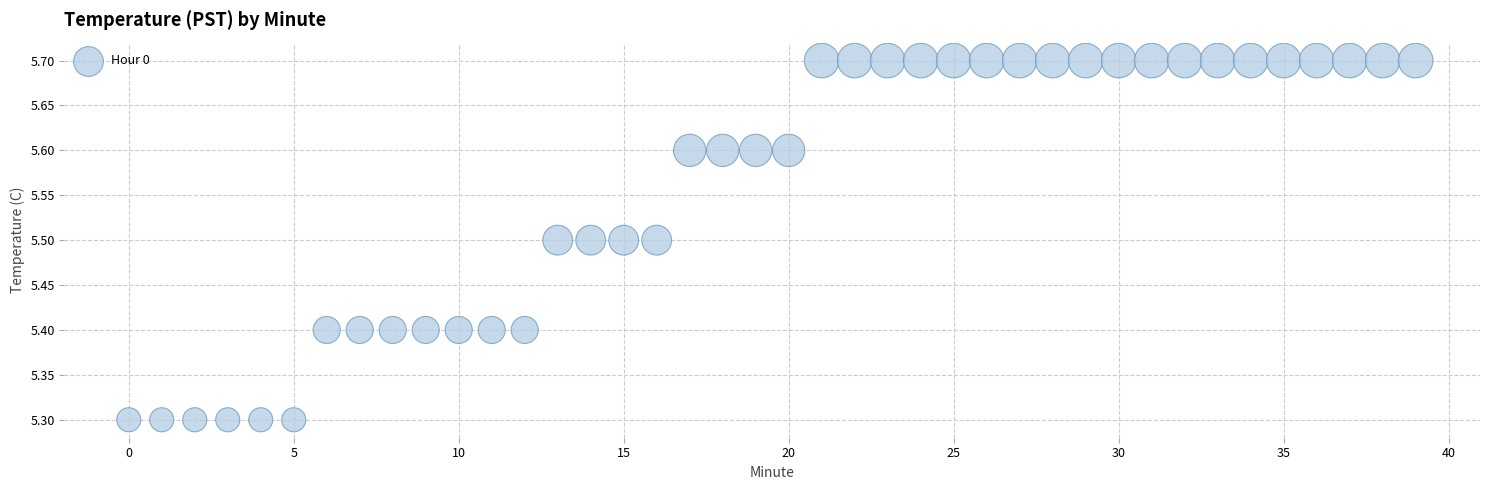

What is the range of Y values (max minus min)?

0.4